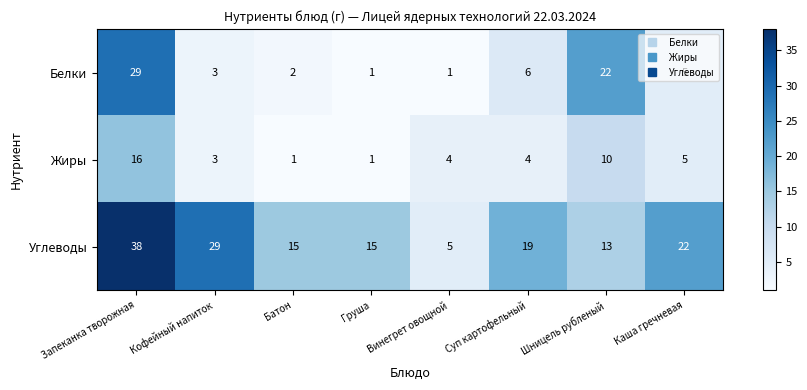

What is the total value across all series at Кофейный напиток?

35